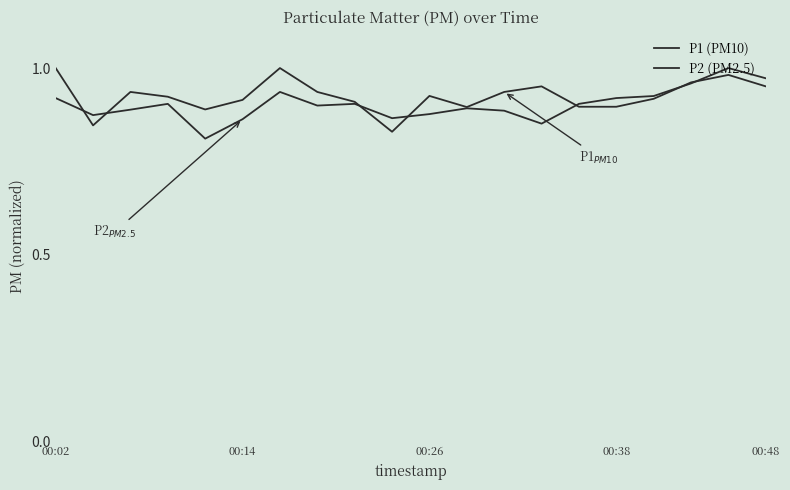

What is the minimum value shown in the chart?

0.8